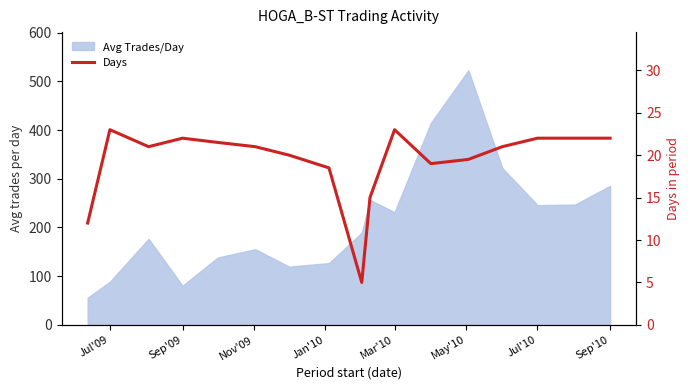

True or false: there are more than 1 points higher than both neighbors.

True